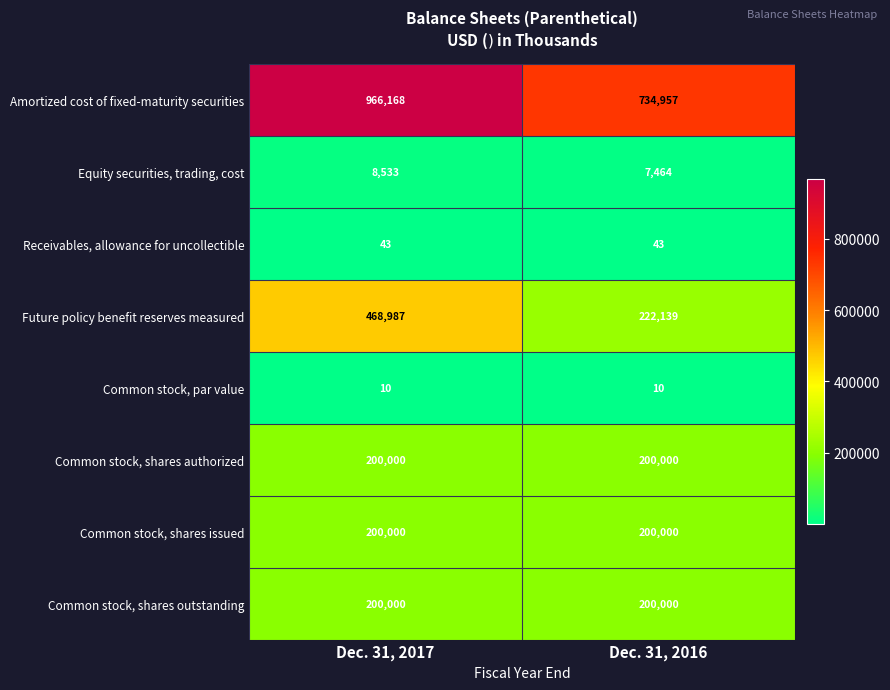

Reading left to right, list all the values displayed in this chart.

Amortized cost of fixed-maturity securities: 966168	734957
Equity securities, trading, cost: 8533	7464
Receivables, allowance for uncollectible: 43	43
Future policy benefit reserves measured: 468987	222139
Common stock, par value: 10	10
Common stock, shares authorized: 200000	200000
Common stock, shares issued: 200000	200000
Common stock, shares outstanding: 200000	200000